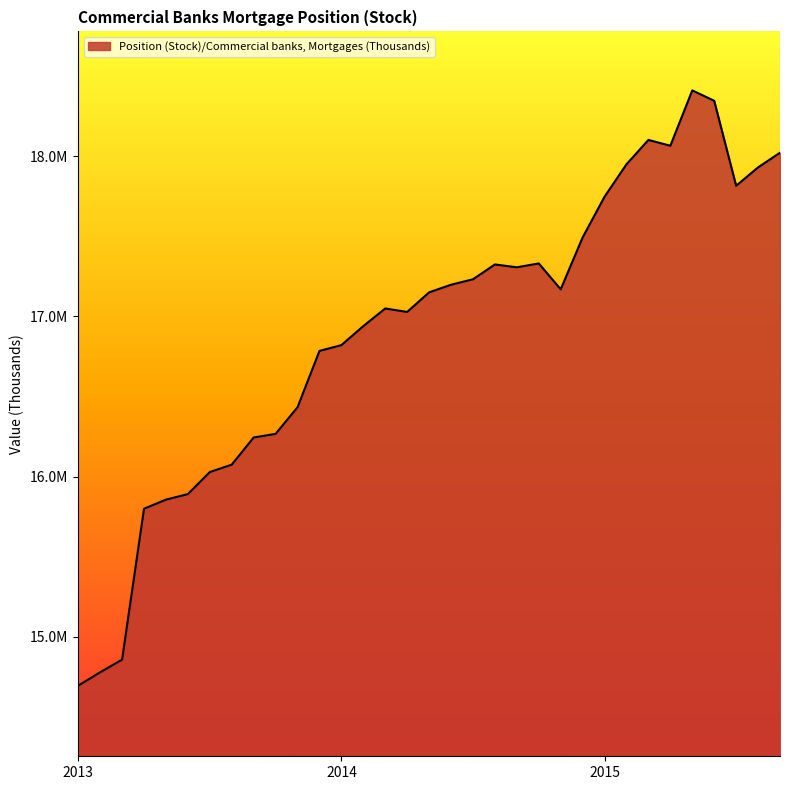

What is the smallest value displayed?

14696074